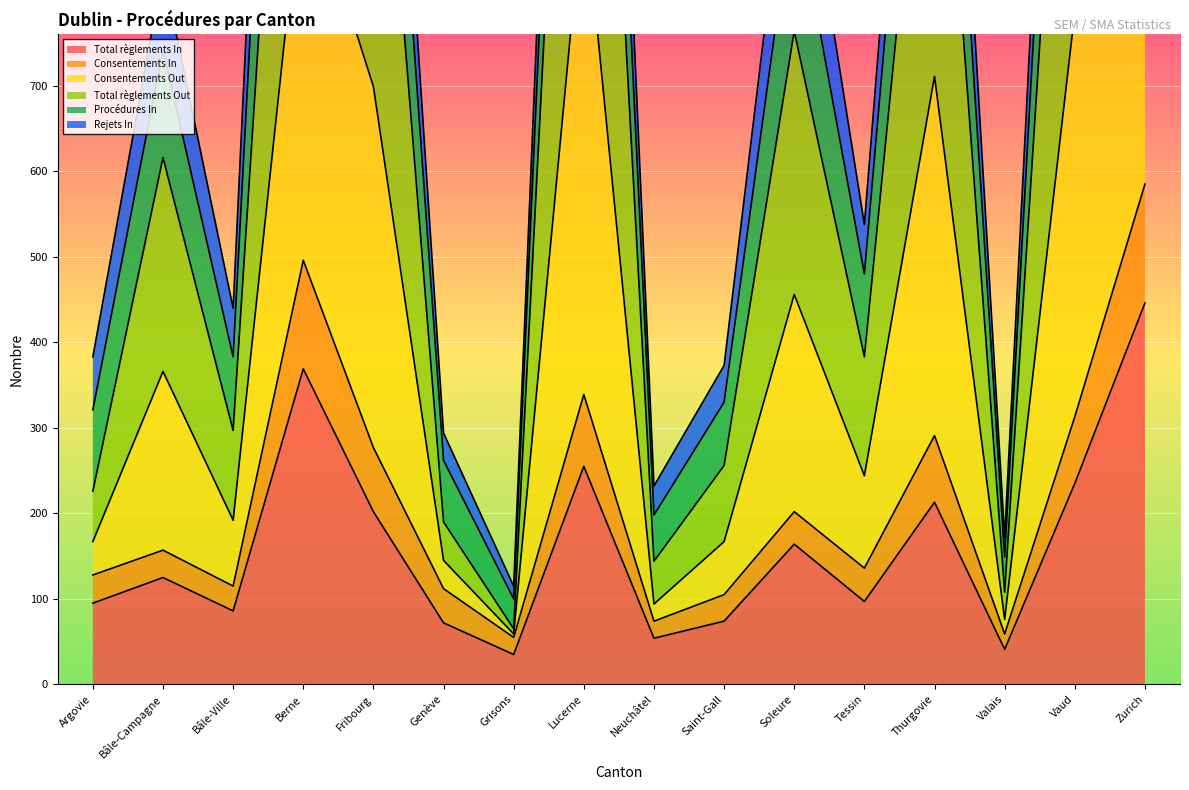

Is it true that Total règlements In equals 45 at Tessin?

False